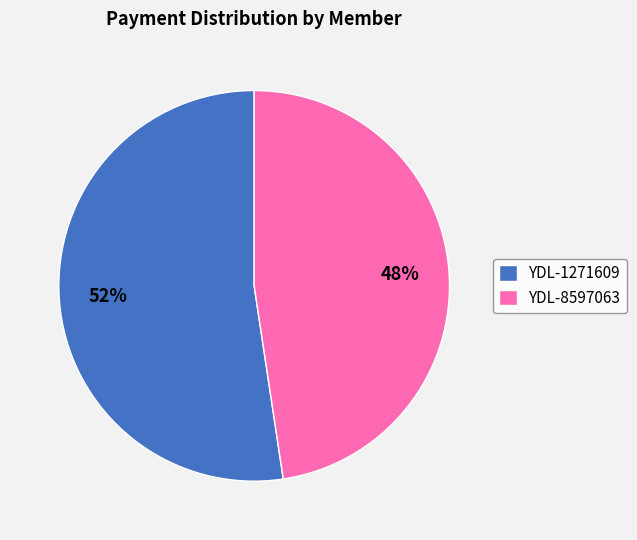

Is there any slice that represents more than half of the pie?

Yes